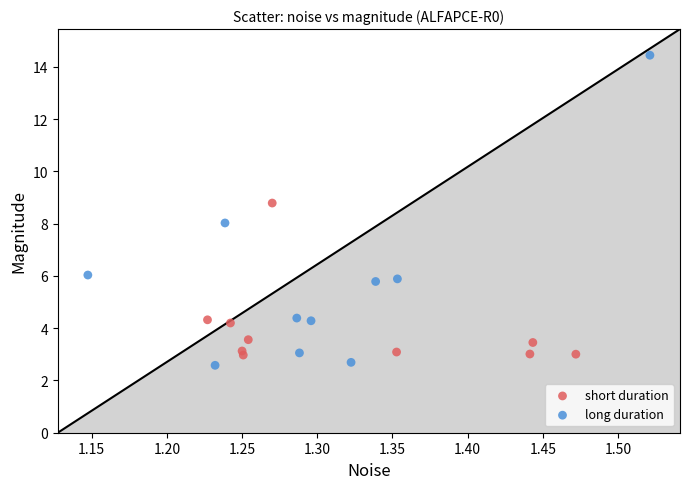

Which series reaches the maximum Y coordinate?

long duration